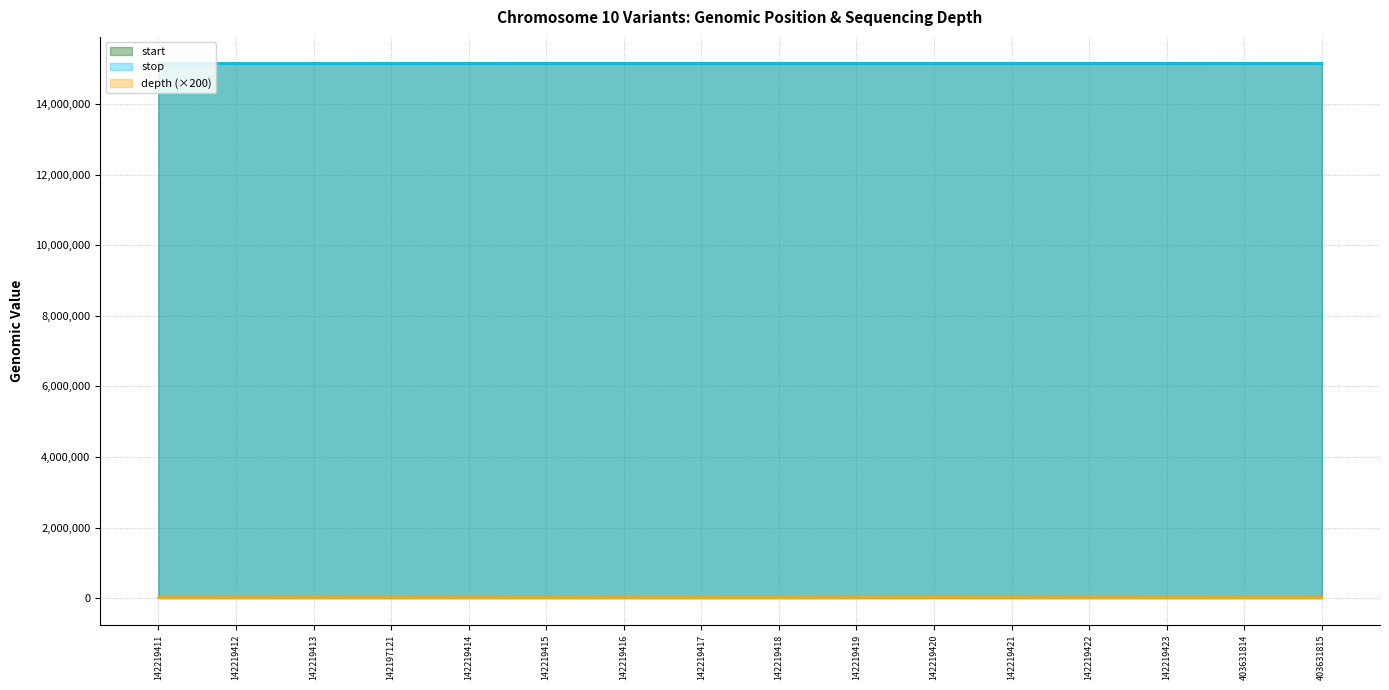

True or false: start has more than 2 points higher than both neighbors.

False